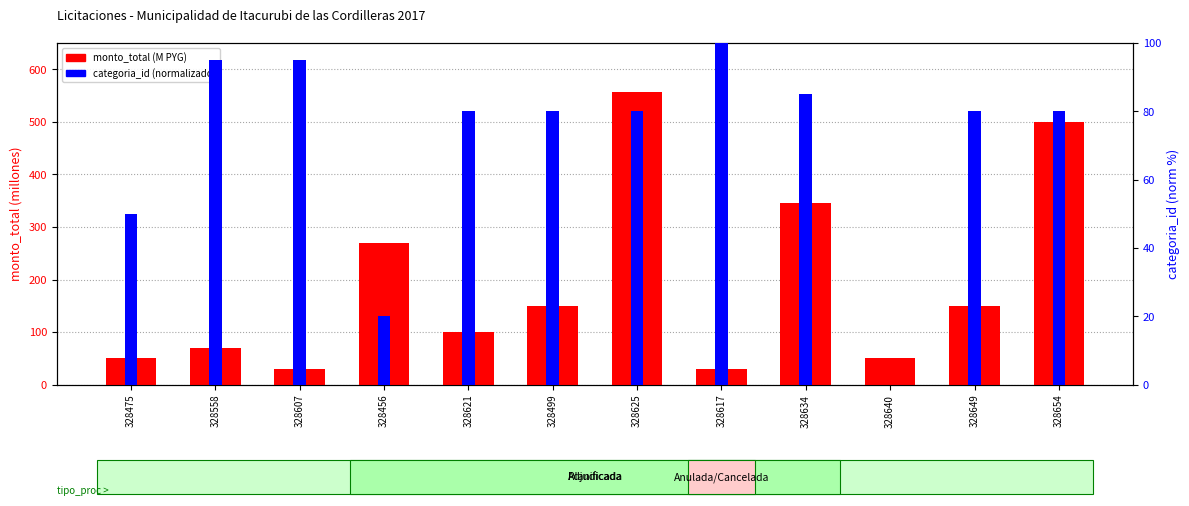

Which series has the largest total across all categories?

monto_total (M)